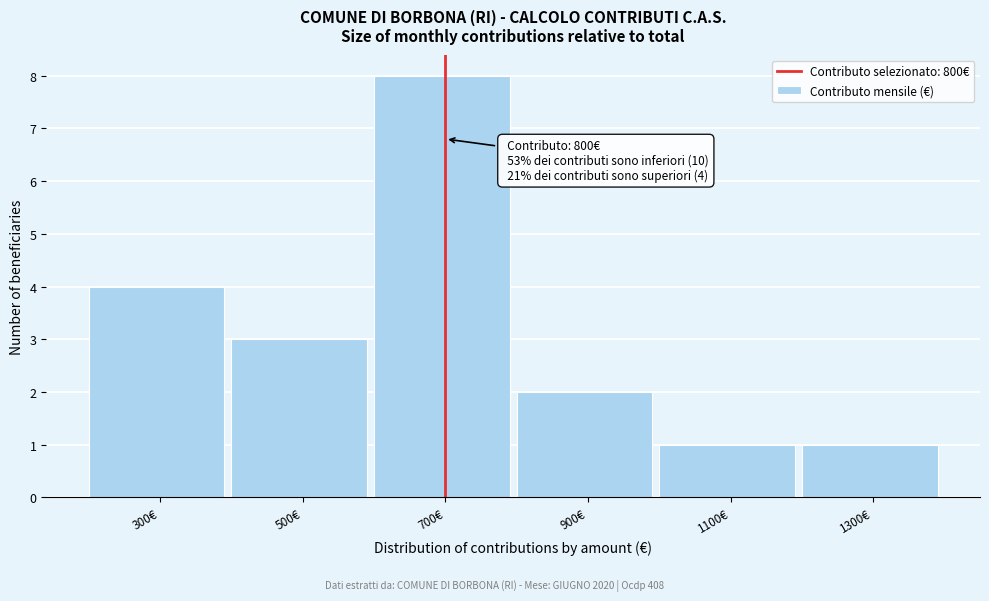

Reading left to right, extract all data points from this chart.

300€=4	500€=3	700€=8	900€=2	1100€=1	1300€=1